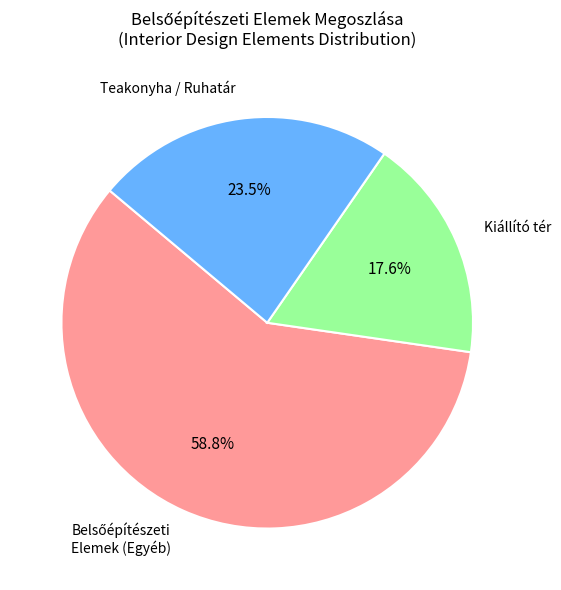

Which category has the smallest portion of the pie?

Kiállító tér